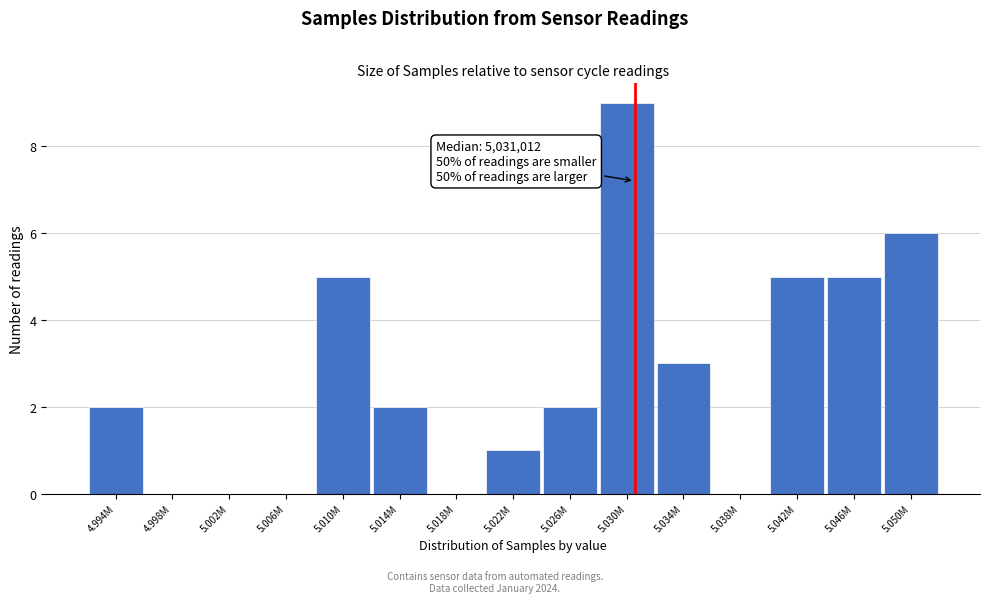

Reading left to right, extract all data points from this chart.

4.994M=2	4.998M=0	5.002M=0	5.006M=0	5.010M=5	5.014M=2	5.018M=0	5.022M=1	5.026M=2	5.030M=9	5.034M=3	5.038M=0	5.042M=5	5.046M=5	5.050M=6